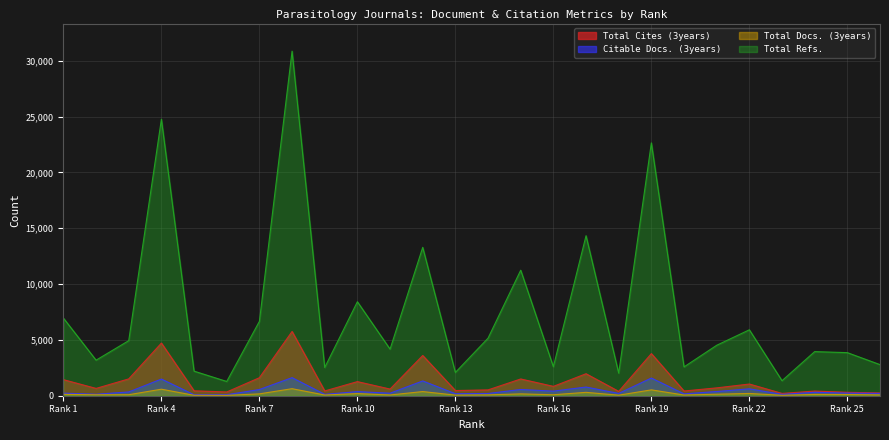

True or false: Citable Docs. (3years) and Total Refs. cross at least once.

False